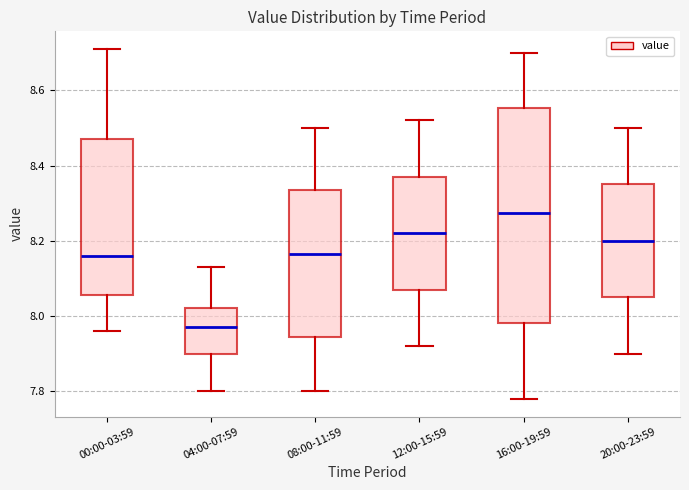

Reading left to right, transcribe this box plot: for each box, give where its median line is, the range the box spans, and where its two whiskers end, as read against the y-axis. The values are not printed on the chart, so give them approximately, as read against the axis.

00:00-03:59: median 8.16, box 8.06 to 8.48, whiskers 7.96 to 8.72
04:00-07:59: median 7.98, box 7.90 to 8.02, whiskers 7.80 to 8.14
08:00-11:59: median 8.16, box 7.94 to 8.34, whiskers 7.80 to 8.50
12:00-15:59: median 8.22, box 8.08 to 8.38, whiskers 7.92 to 8.52
16:00-19:59: median 8.28, box 7.98 to 8.56, whiskers 7.78 to 8.70
20:00-23:59: median 8.20, box 8.06 to 8.36, whiskers 7.90 to 8.50